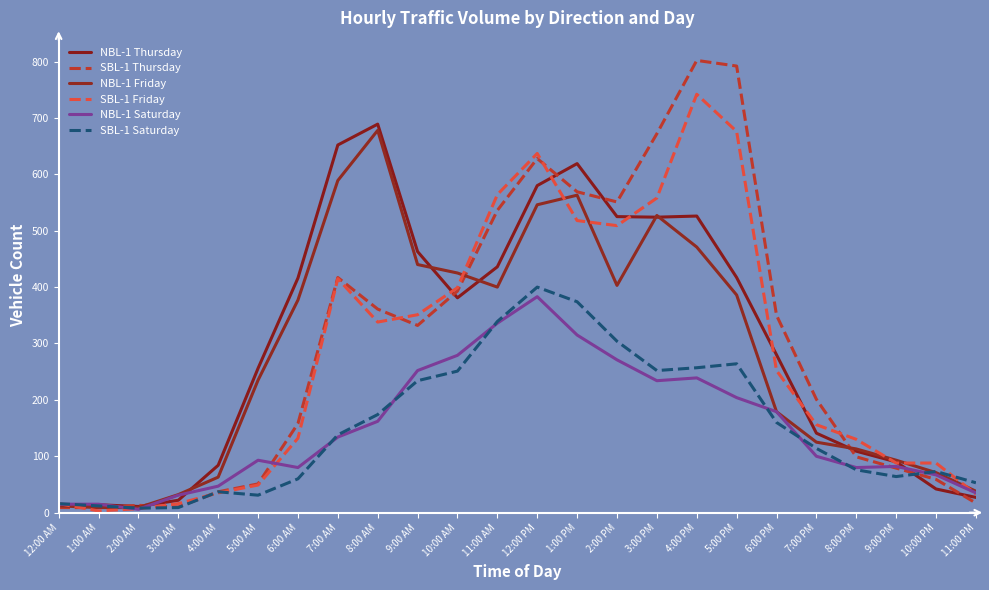

At which label does NBL-1 Saturday reach its peak?

12:00 PM